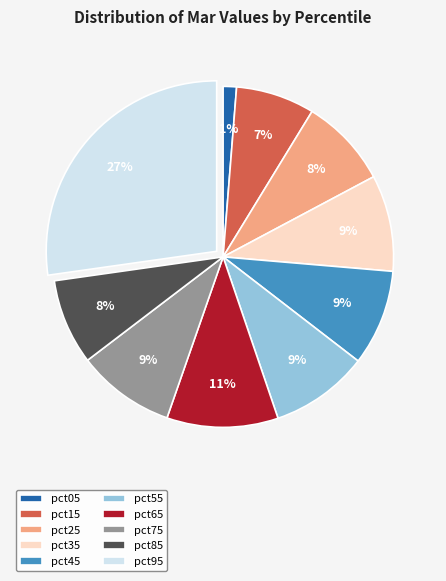

Do pct75 and pct45 together represent more than half of the pie?

No